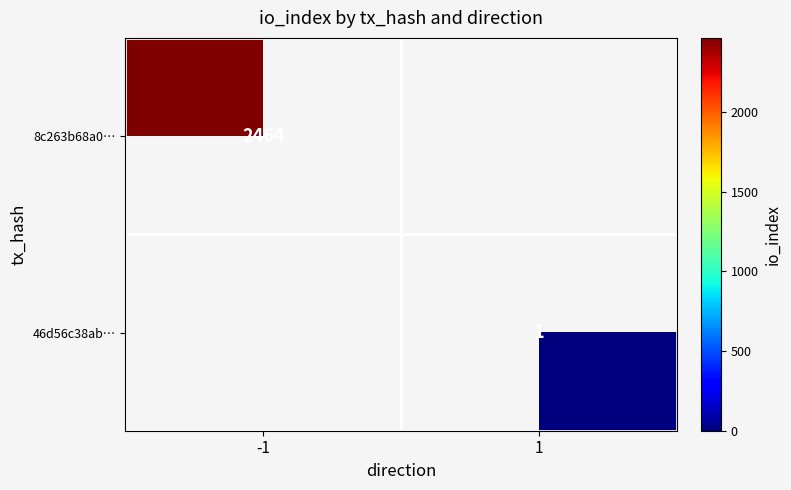

Is the value of 8c263b68a0… at -1 greater than the value of 46d56c38ab… at 1?

Yes